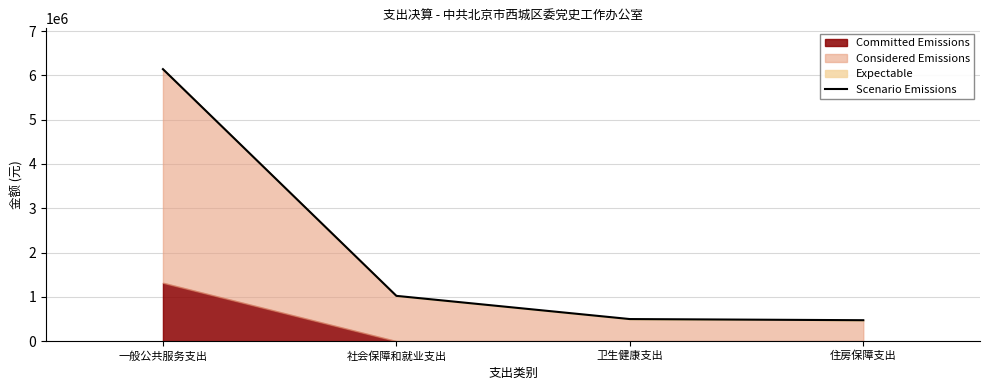

The chart shows a value of 1022813.7 at 社会保障和就业支出. True or false?

True